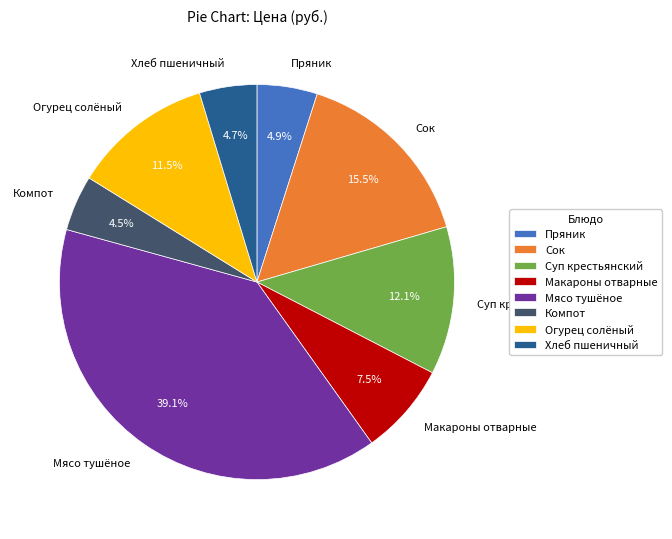

How many segments does this pie chart have?

8